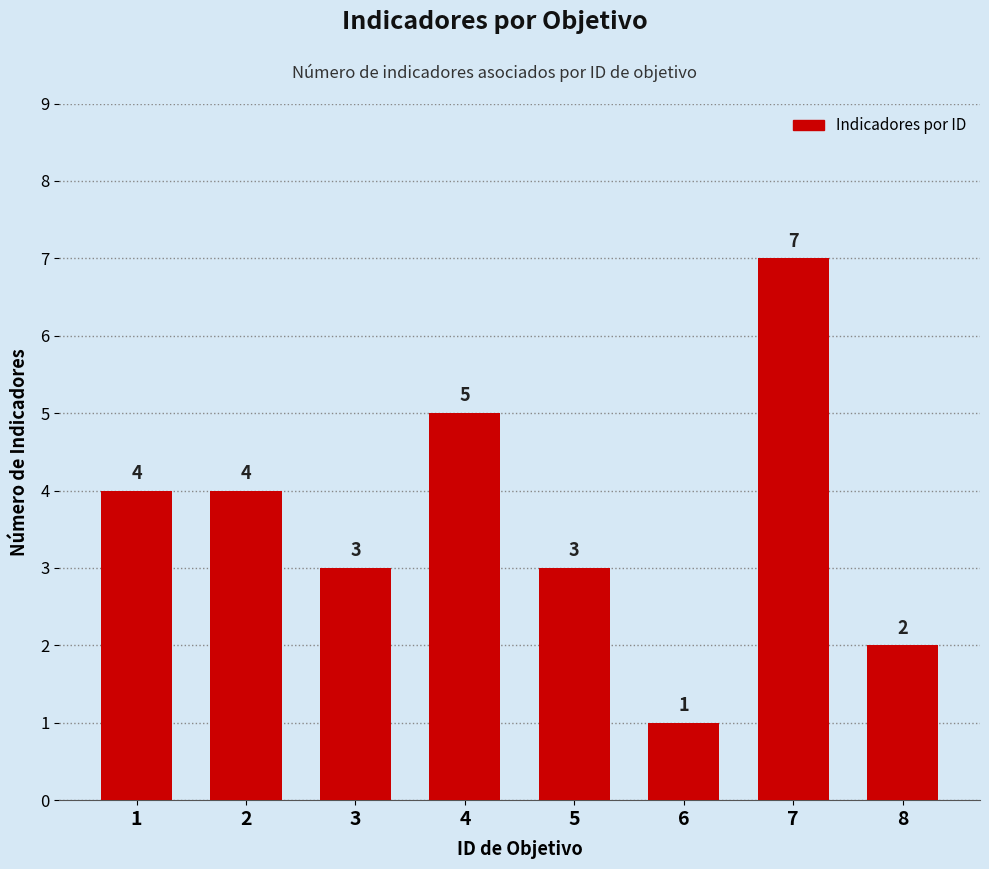

What is the difference between the values at 7 and 8?

5